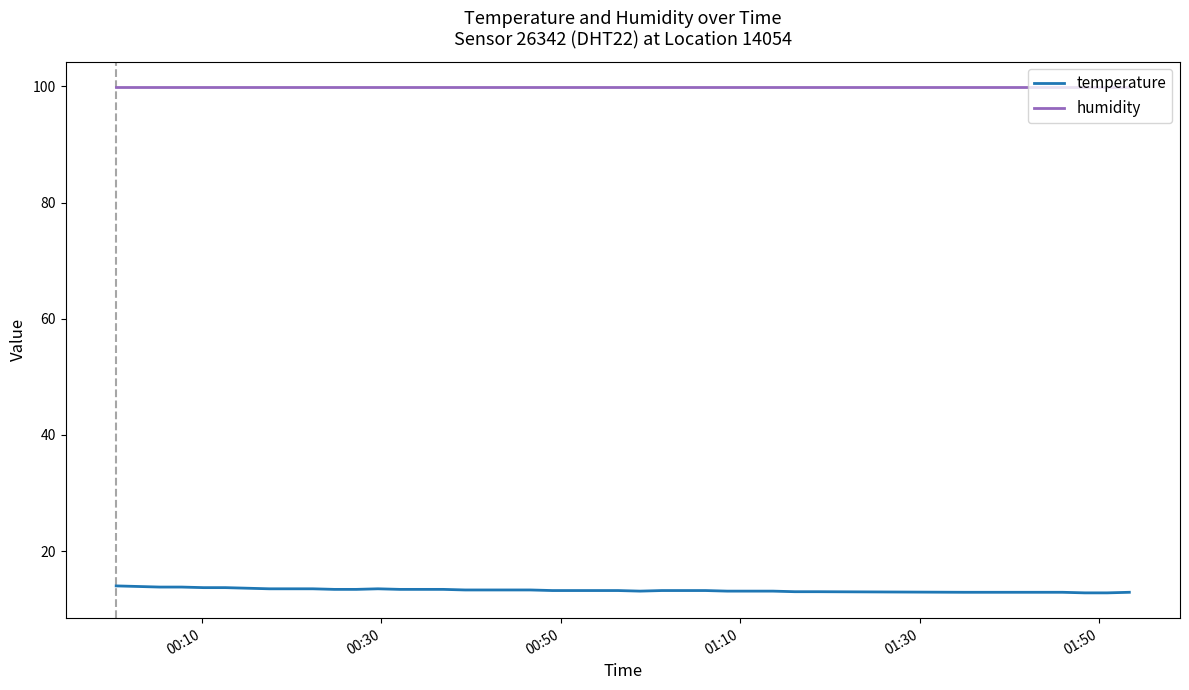

What is the maximum value for humidity?

99.9